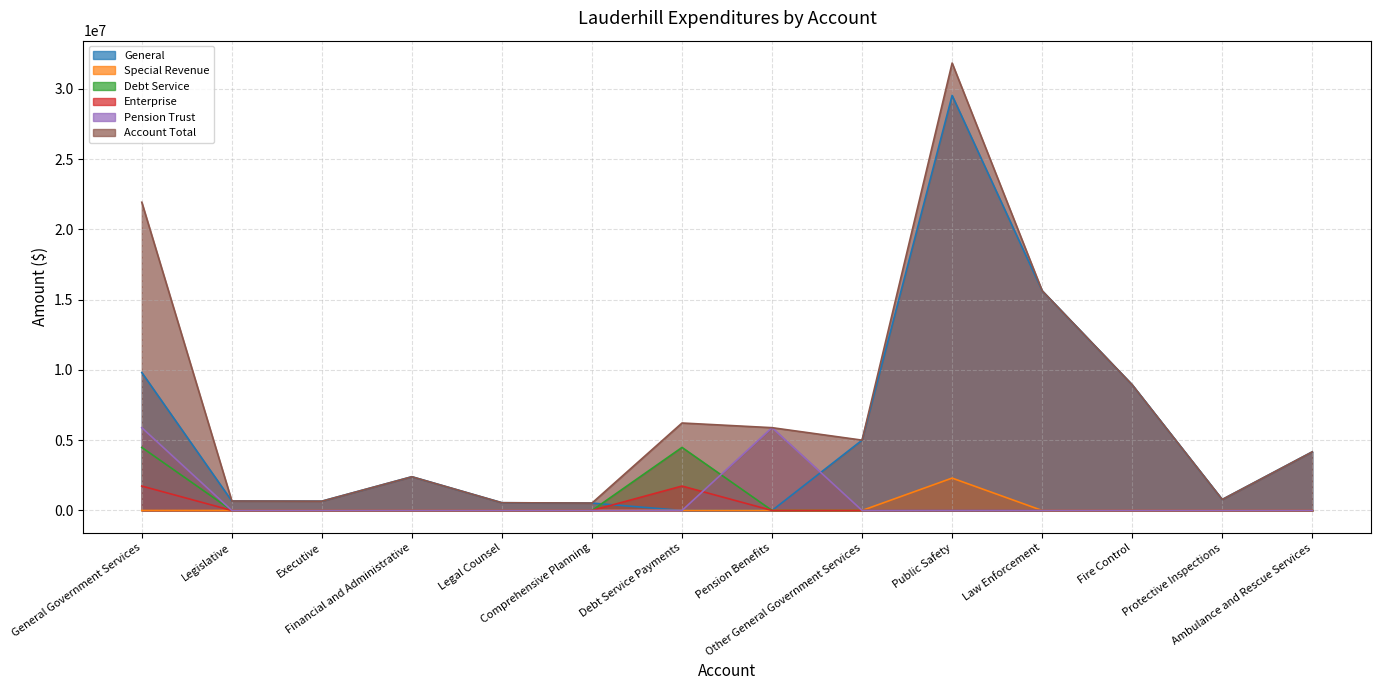

The value of Enterprise at Executive is -576137. True or false?

False